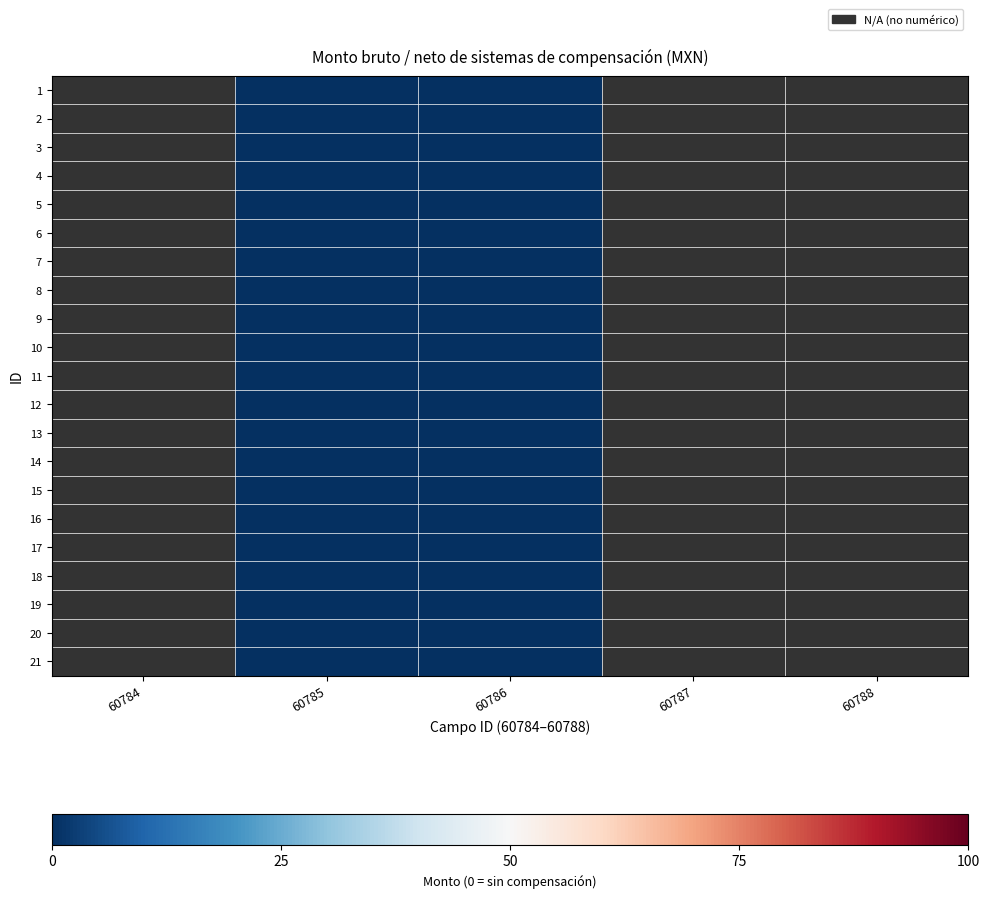

Count the number of data series in this chart.

21